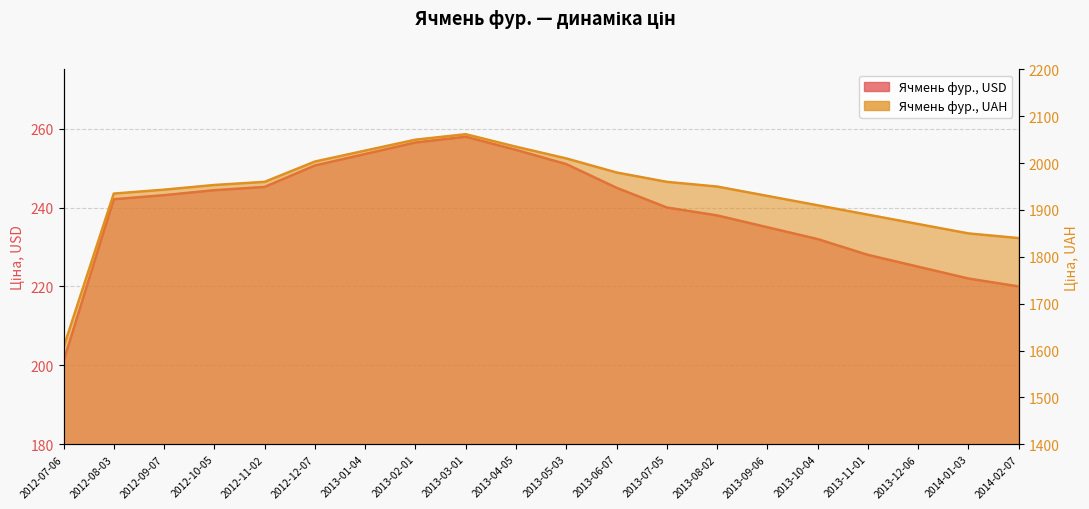

How many series are shown in this chart?

2